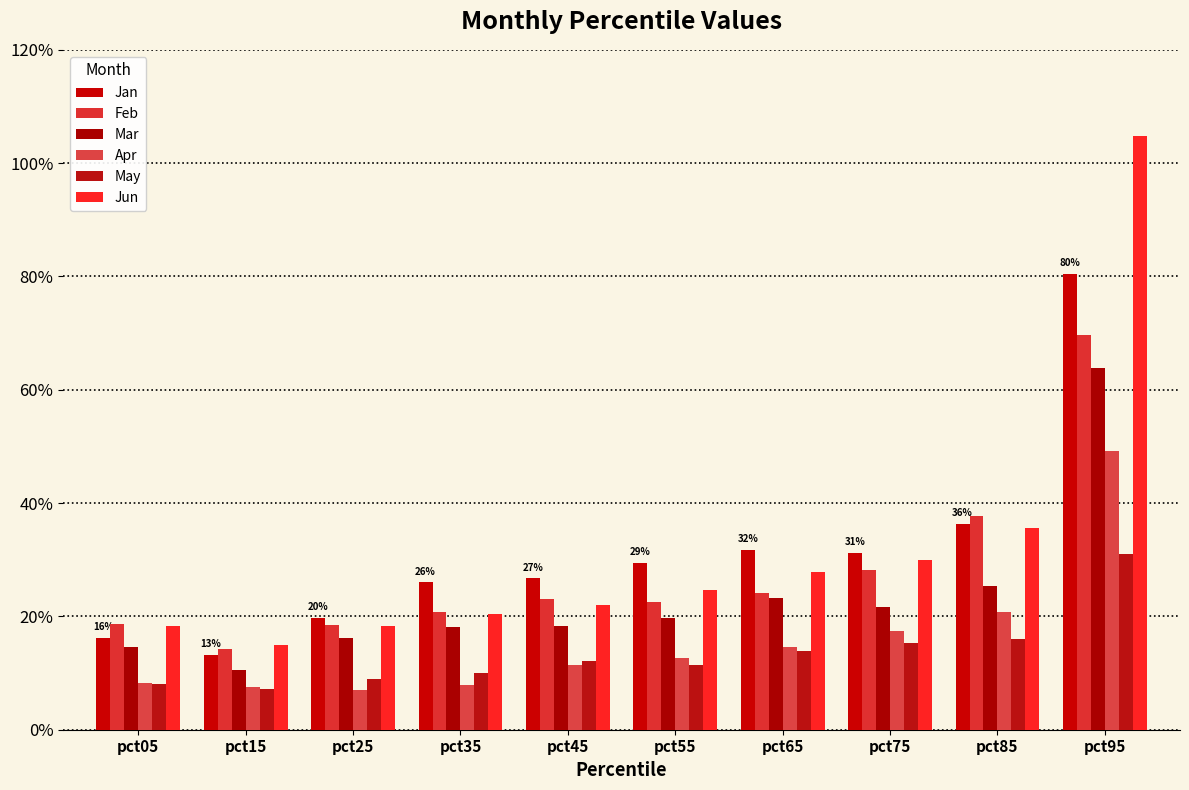

Reading left to right, list all the values displayed in this chart.

Jan: 0.2	0.1	0.2	0.3	0.3	0.3	0.3	0.3	0.4	0.8
Feb: 0.2	0.1	0.2	0.2	0.2	0.2	0.2	0.3	0.4	0.7
Mar: 0.1	0.1	0.2	0.2	0.2	0.2	0.2	0.2	0.3	0.6
Apr: 0.1	0.1	0.1	0.1	0.1	0.1	0.1	0.2	0.2	0.5
May: 0.1	0.1	0.1	0.1	0.1	0.1	0.1	0.2	0.2	0.3
Jun: 0.2	0.1	0.2	0.2	0.2	0.2	0.3	0.3	0.4	1.0